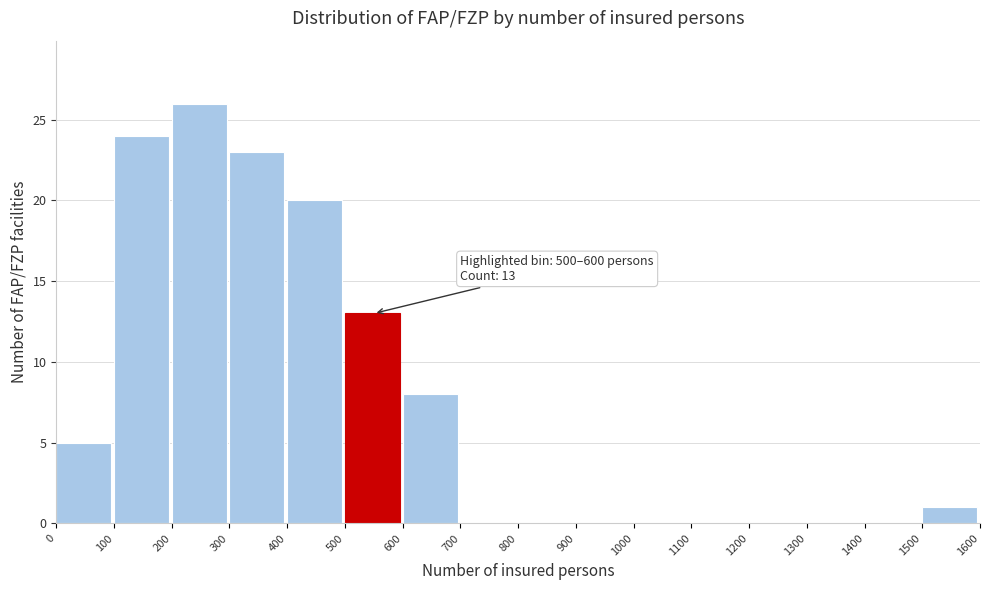

Over which range of the x-axis is the bar tallest?

200 to 300